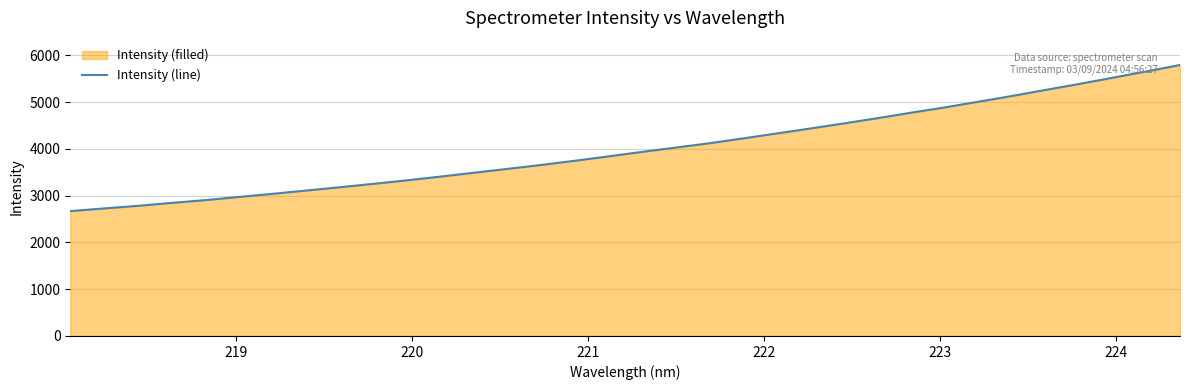

What is the difference between the maximum and minimum values?

3125.2